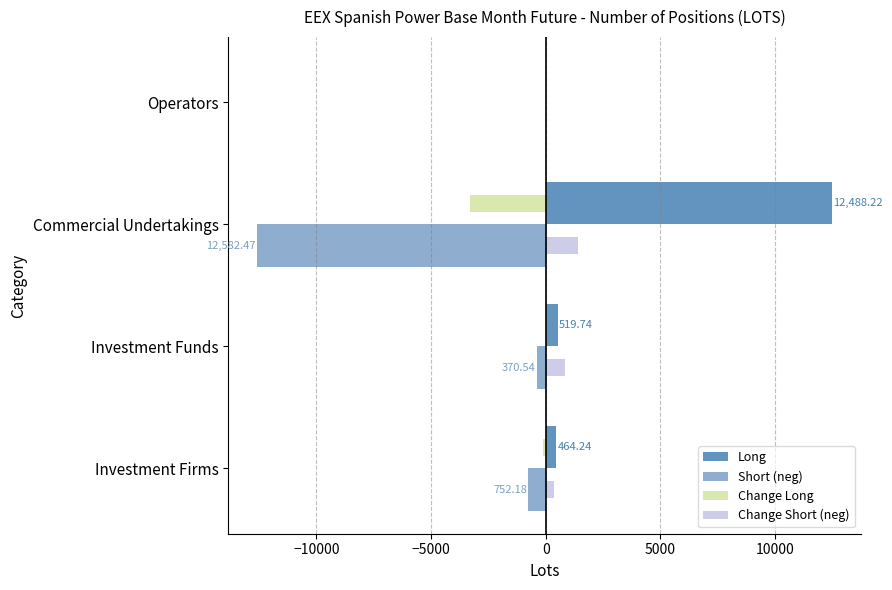

What is the maximum value shown in the chart?

12488.2